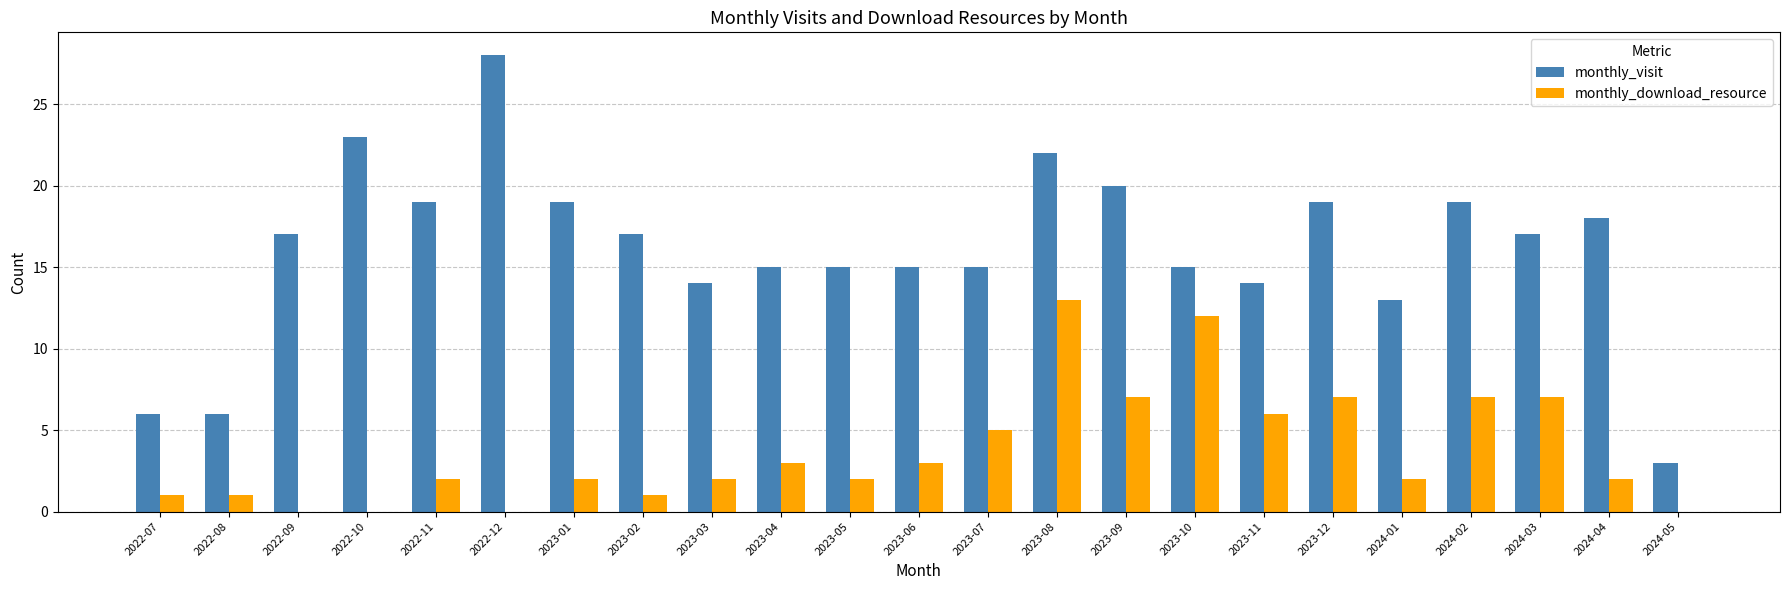

Which series has the largest total across all categories?

monthly_visit